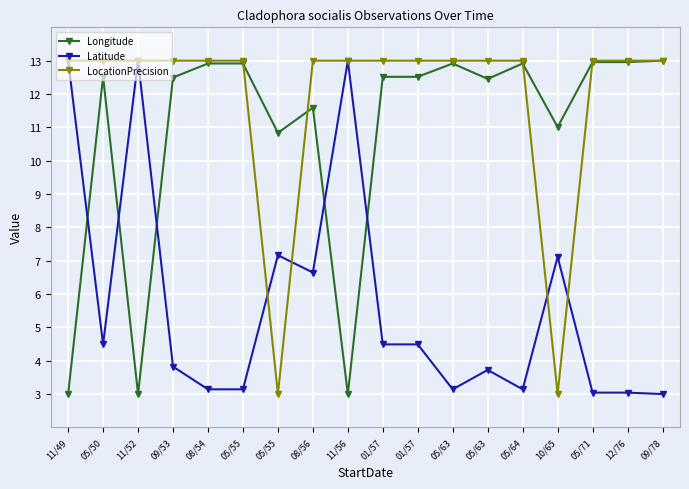

Rank the categories by Longitude value from highest to lowest.

09/78, 05/71, 12/76, 08/54, 05/55, 05/64, 05/63, 05/50, 01/57, 01/57, 09/53, 05/63, 08/56, 10/65, 05/55, 11/49, 11/52, 11/56